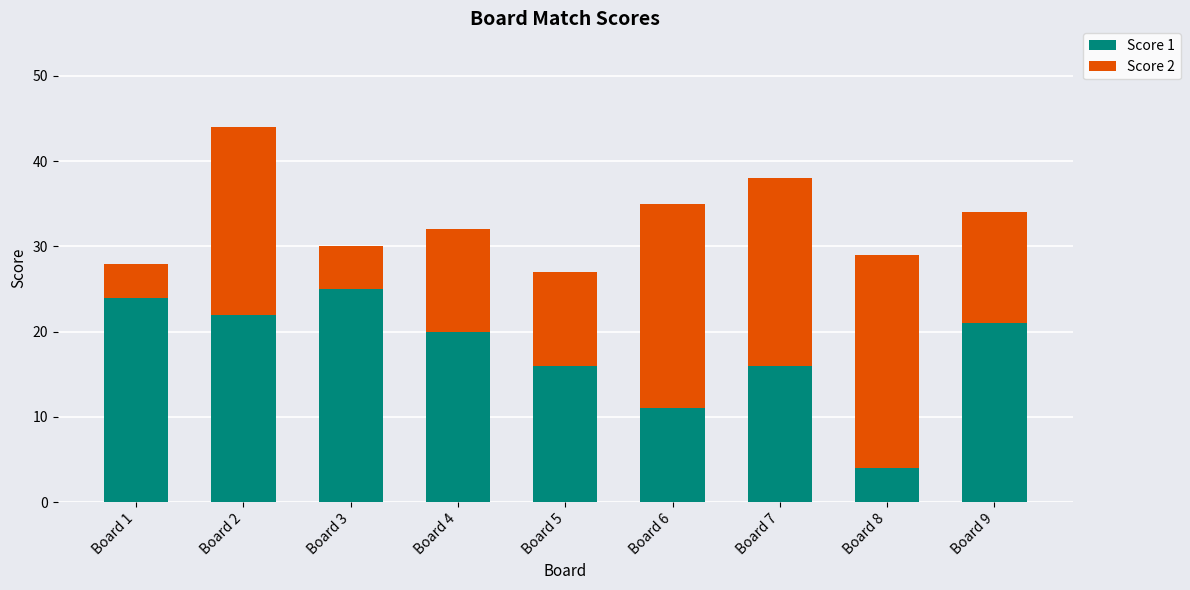

At which category is the sum across all series the highest?

Board 2